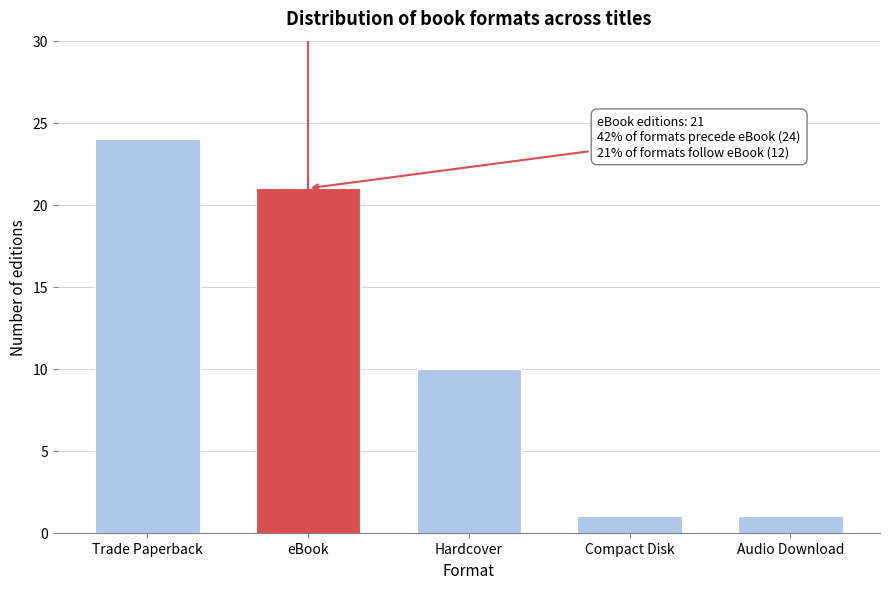

Reading left to right, extract all data points from this chart.

Trade Paperback=24	eBook=21	Hardcover=10	Compact Disk=1	Audio Download=1